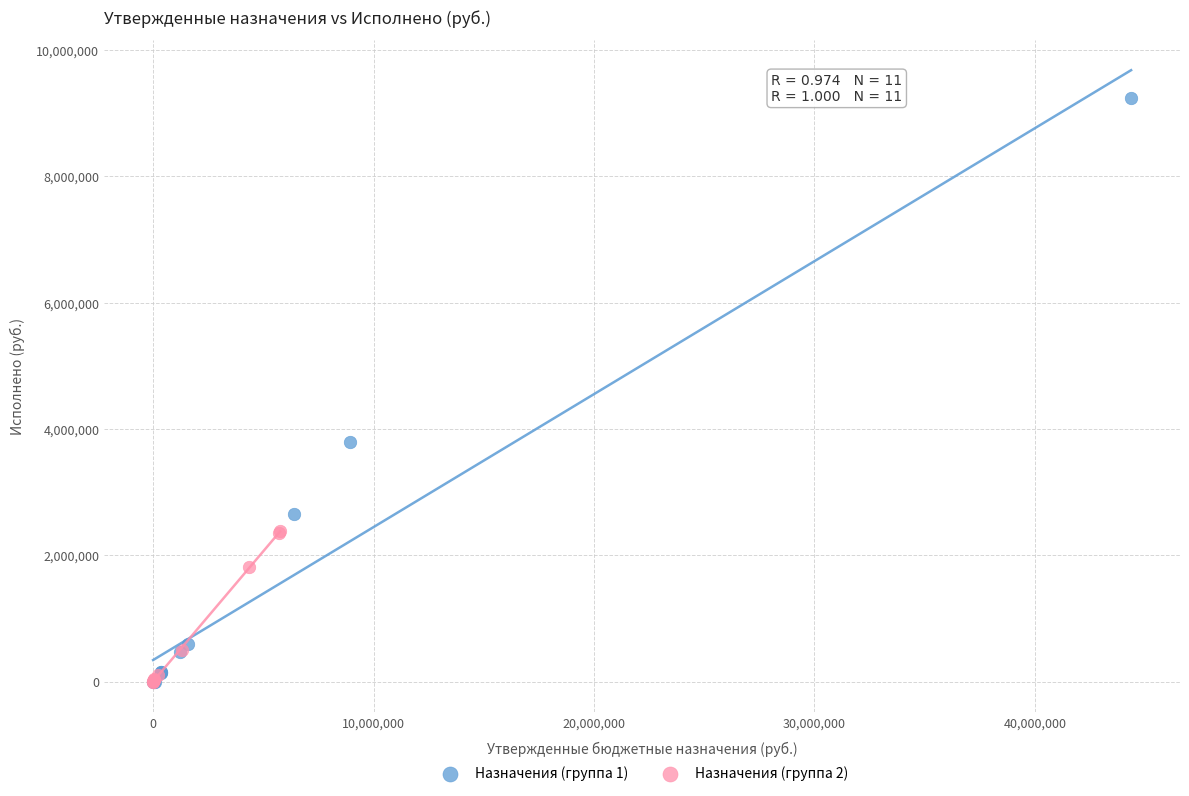

What are all the series names shown in the legend?

Назначения (группа 1), Назначения (группа 2)